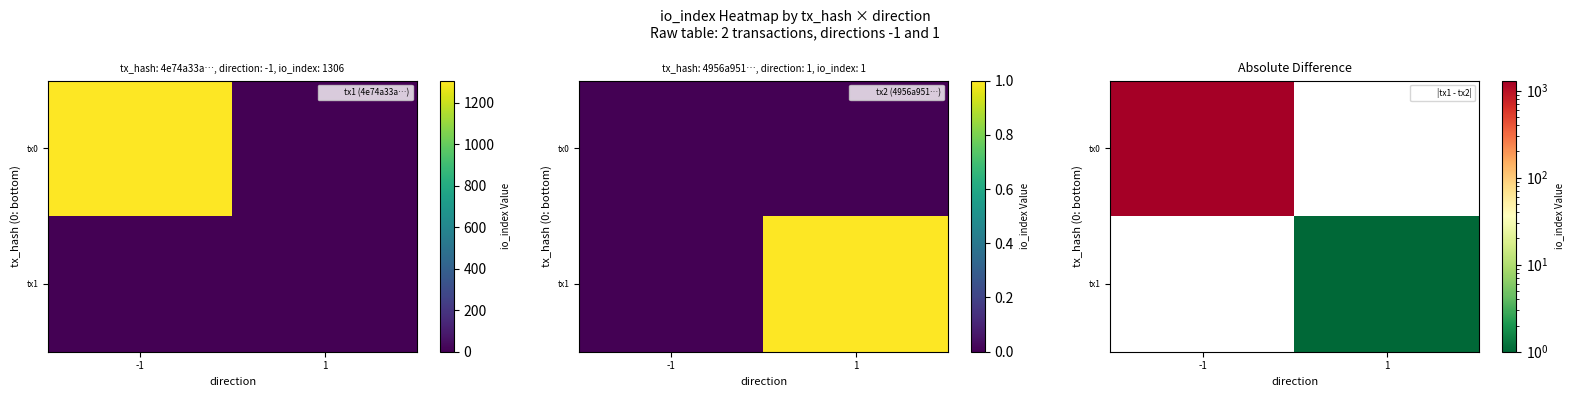

At which label does tx0 reach its minimum?

1